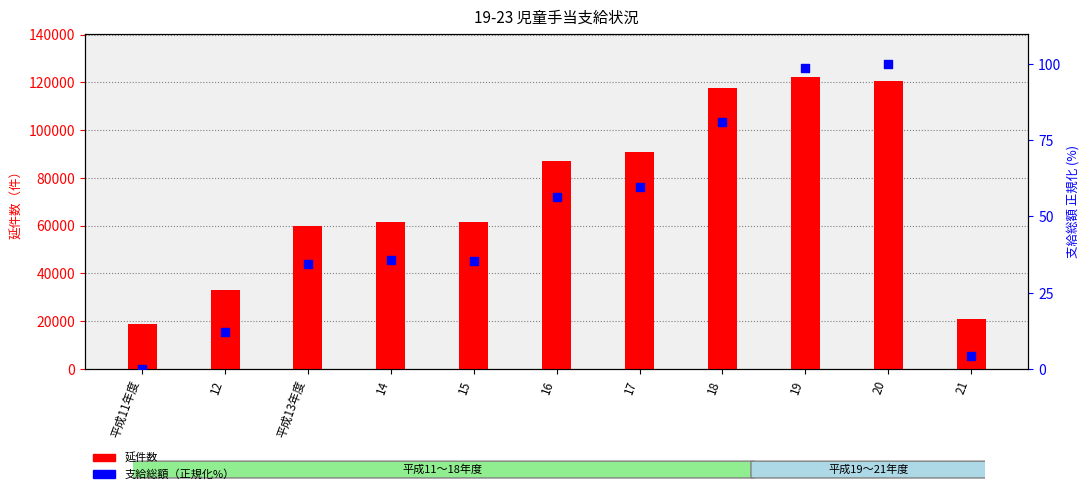

What is the total value across all series at 12?

32997.0